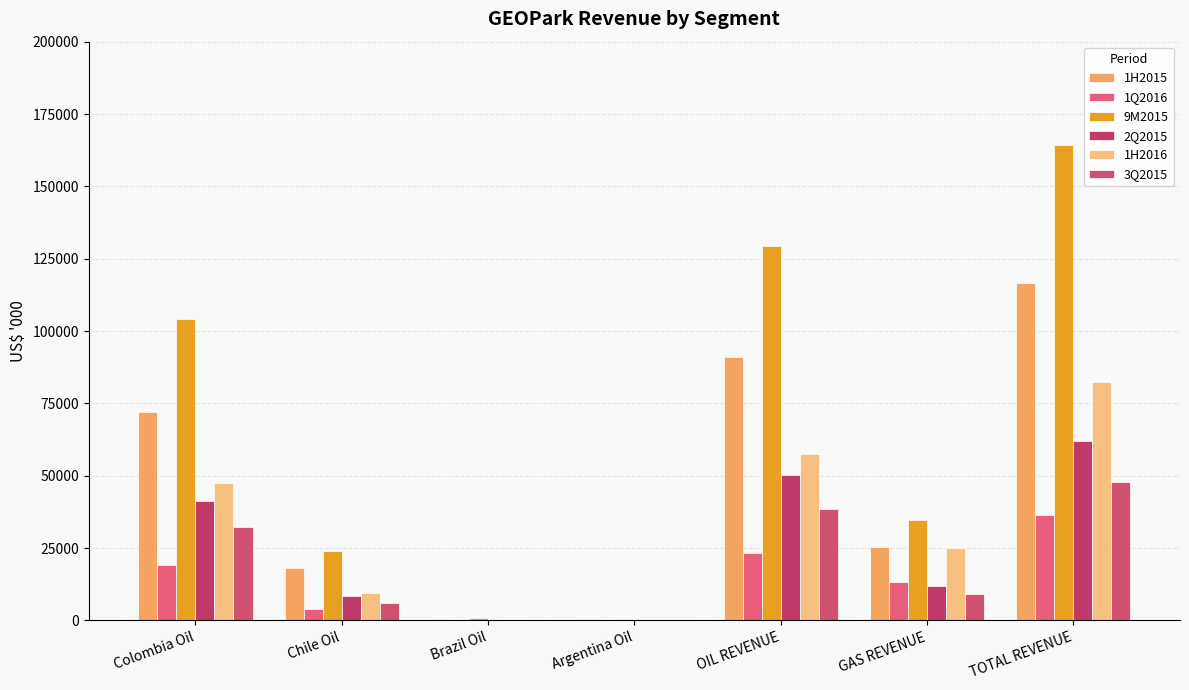

Reading left to right, list all the values displayed in this chart.

1H2015: 71902	17967	534	597	91000	25470	116470
1Q2016: 19038	3959	172	0	23169	13395	36564
9M2015: 104192	24035	744	597	129568	34722	164290
2Q2015: 41157	8544	279	227	50207	11832	62039
1H2016: 47664	9445	363	0	57472	25015	82487
3Q2015: 32290	6068	210	0	38568	9252	47820